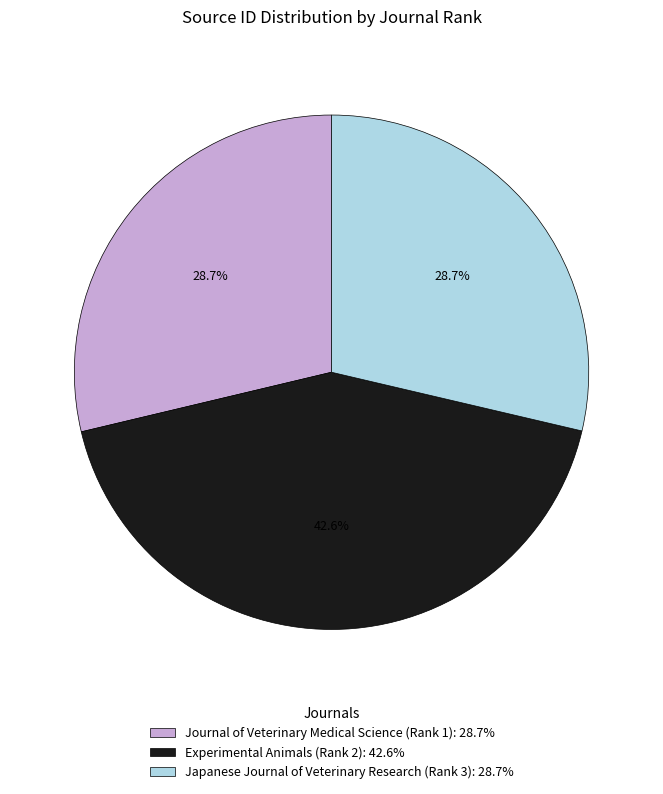

True or false: Journal of Veterinary Medical Science (Rank 1) accounts for 29% of the total.

True